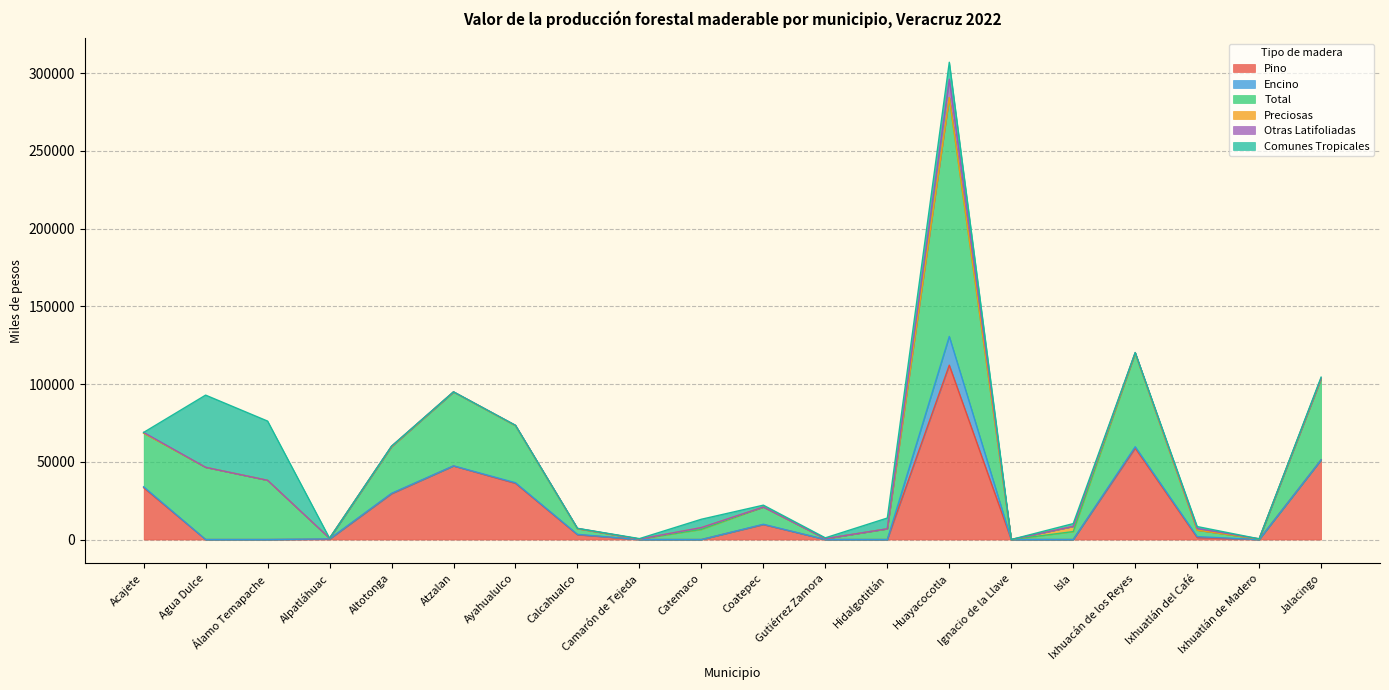

The Total series shows 15413.2 at Altotonga. True or false?

False